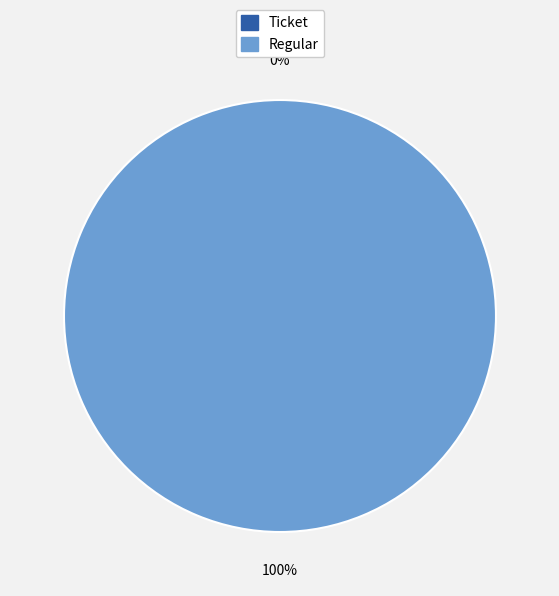

Does any single category account for the majority?

Yes